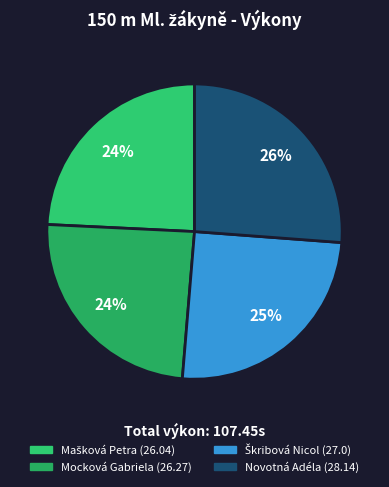

Does any single category account for the majority?

No